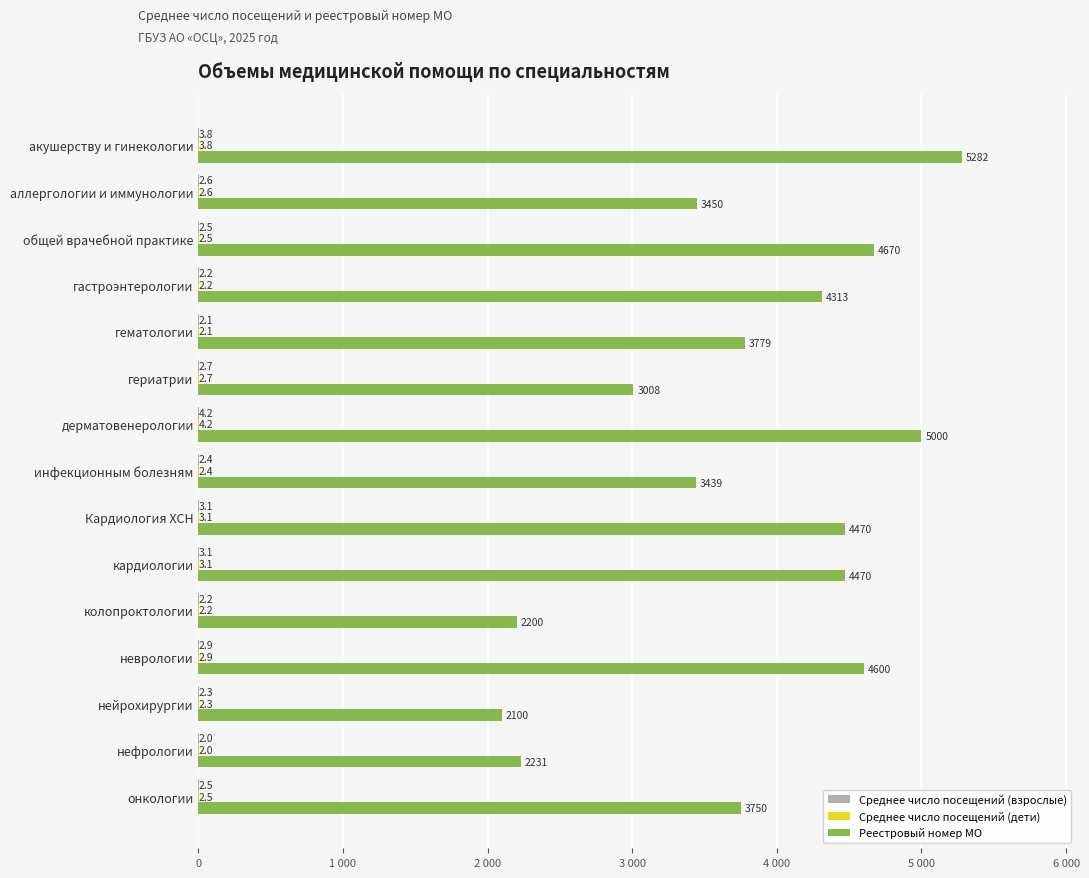

Which series has the widest spread of values?

Реестровый номер МО